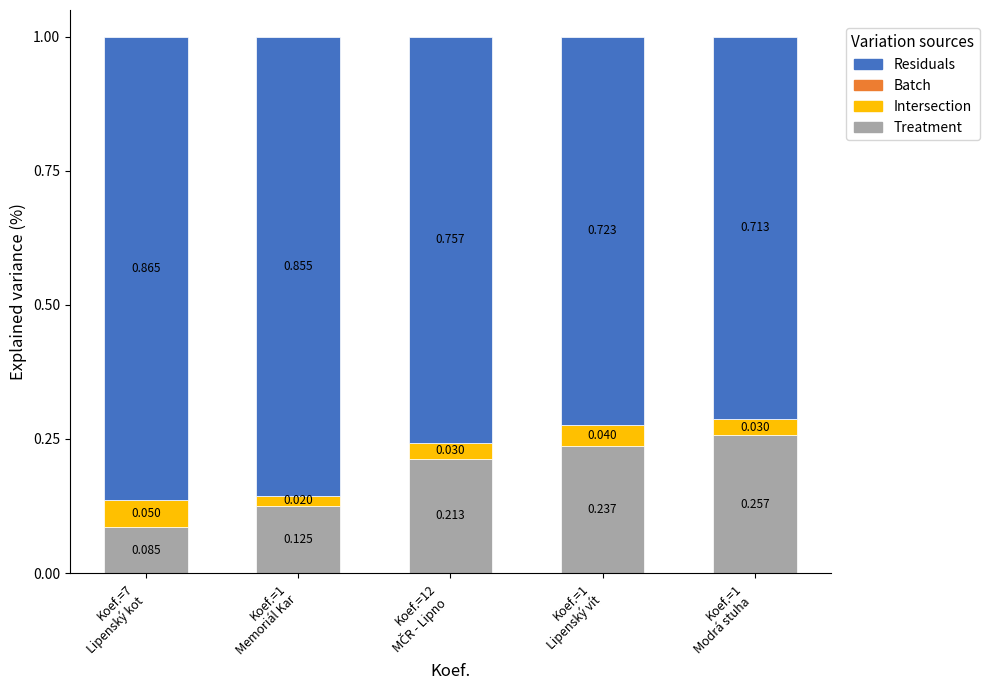

What position from the left is Koef.=1
Modrá stuha ?

5